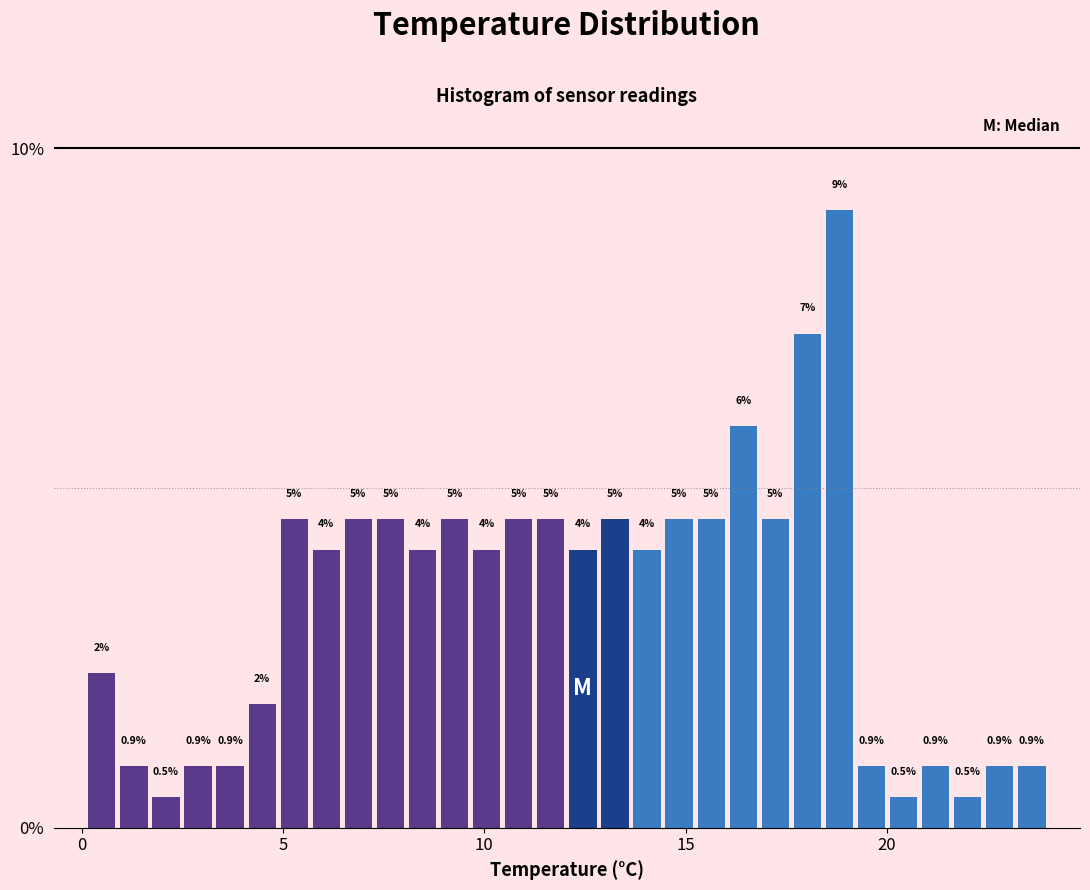

Around what value on the x-axis is the tallest bar? Give the approximate position of its centre, as read against the axis.

19.0